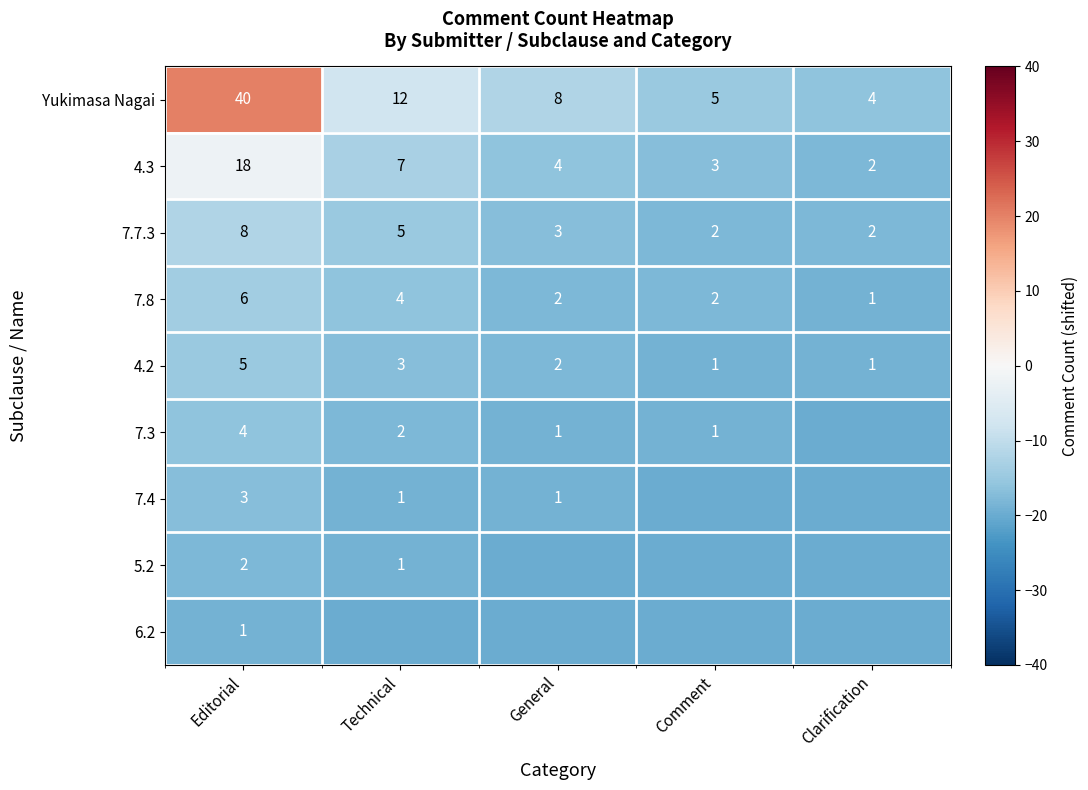

At which label does 7.7.3 reach its peak?

Editorial